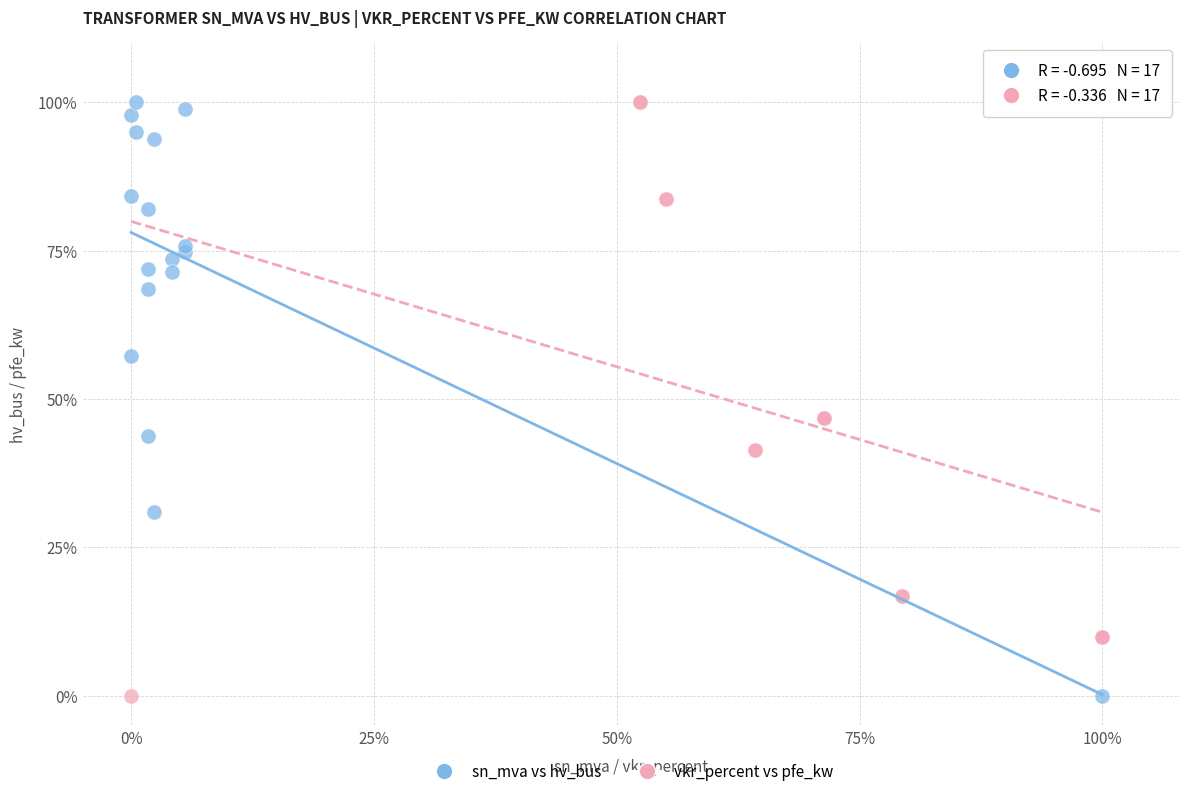

What are all the series names shown in the legend?

sn_mva vs hv_bus, vkr_percent vs pfe_kw